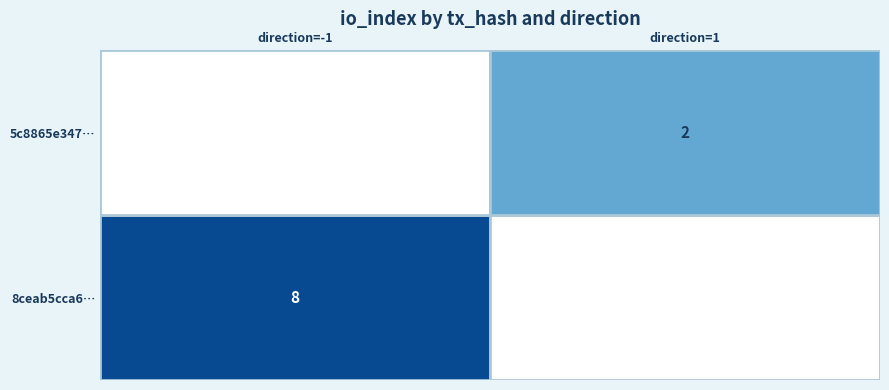

The value of 5c8865e3479c0e520ebd22a0ecca67e74050c44 at direction is 1. True or false?

False